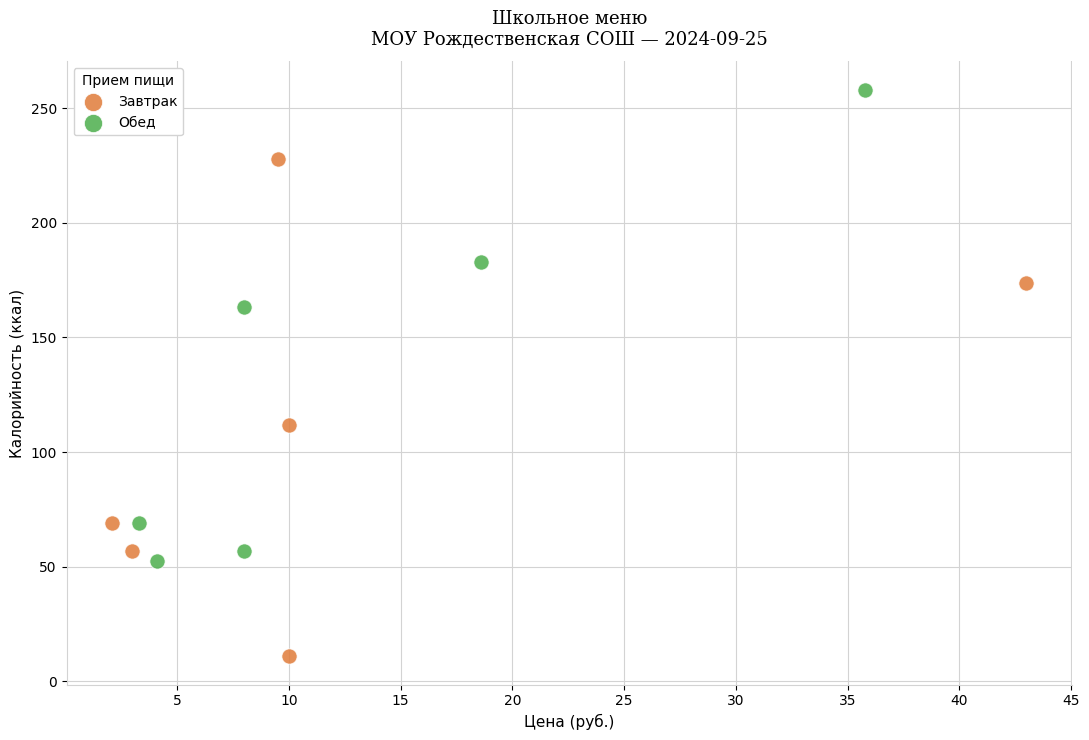

Which series contains the lowest Y value?

Завтрак